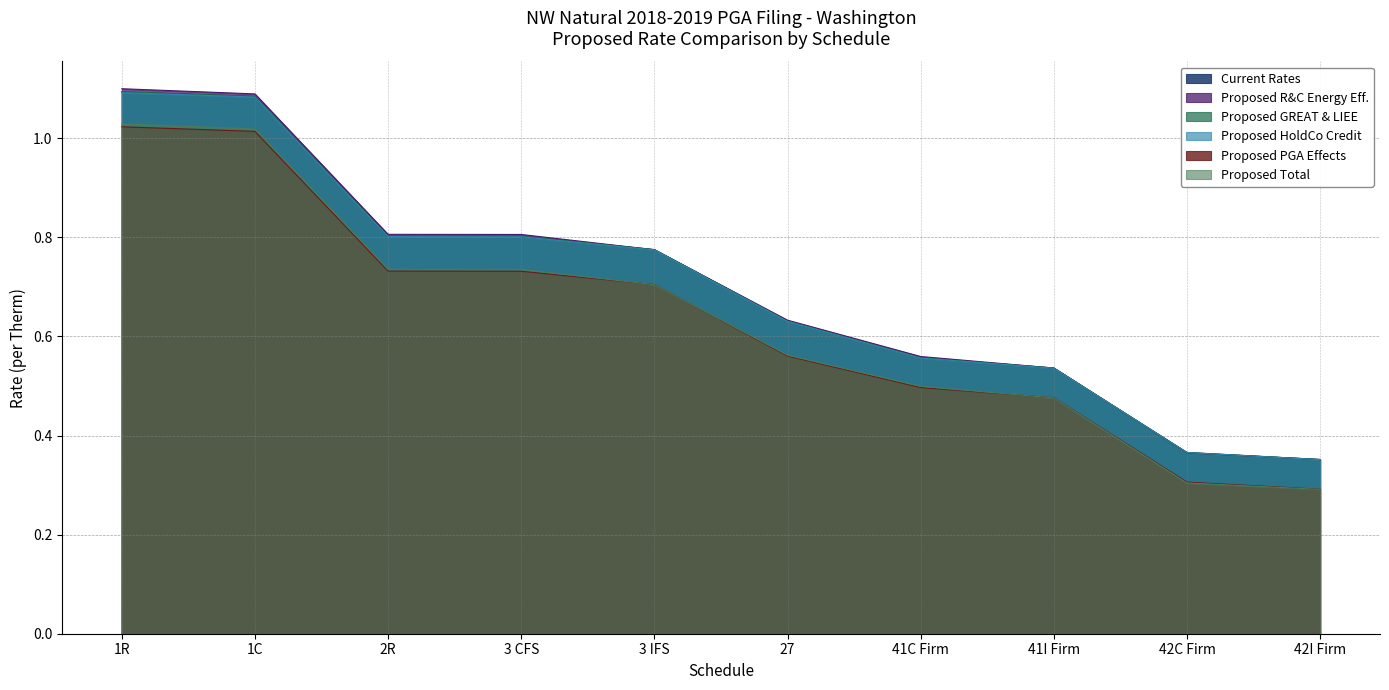

Which has a higher value, 1C or 41I Firm?

1C